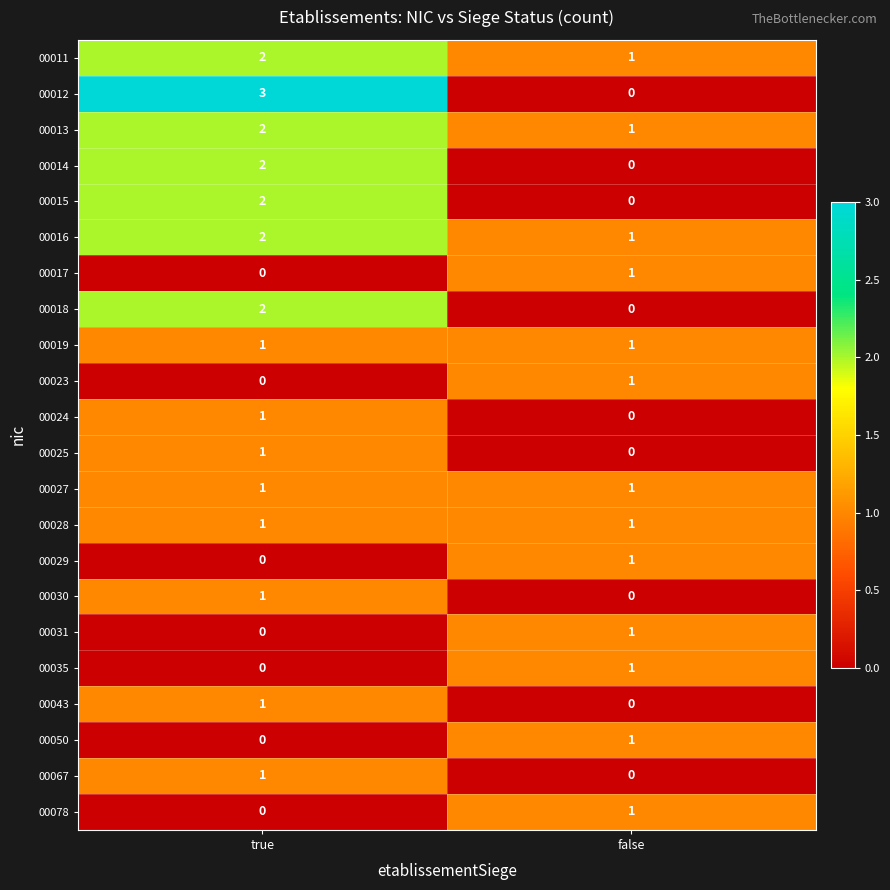

The value of 00028 at true is 1. True or false?

True